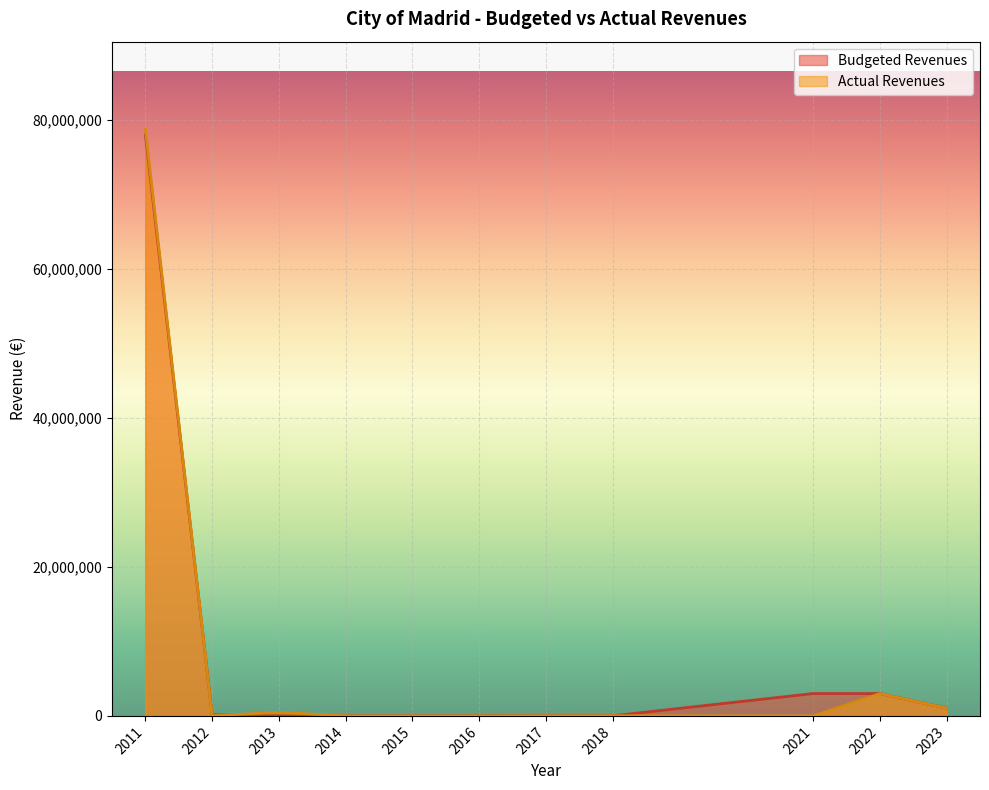

Is the value of Actual Revenues at 2017 greater than the value of Budgeted Revenues at 2011?

No